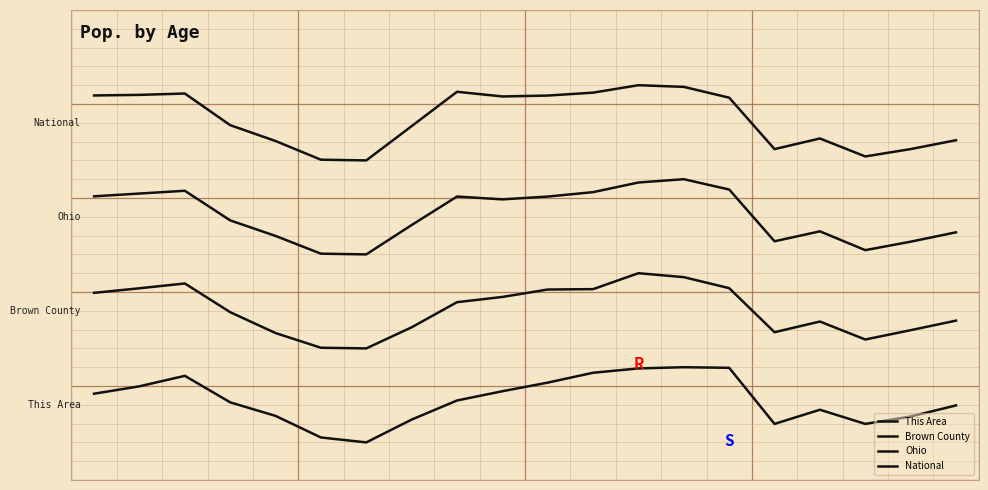

List the series in order of their overall mean, lowest first.

This Area, Brown County, Ohio, National